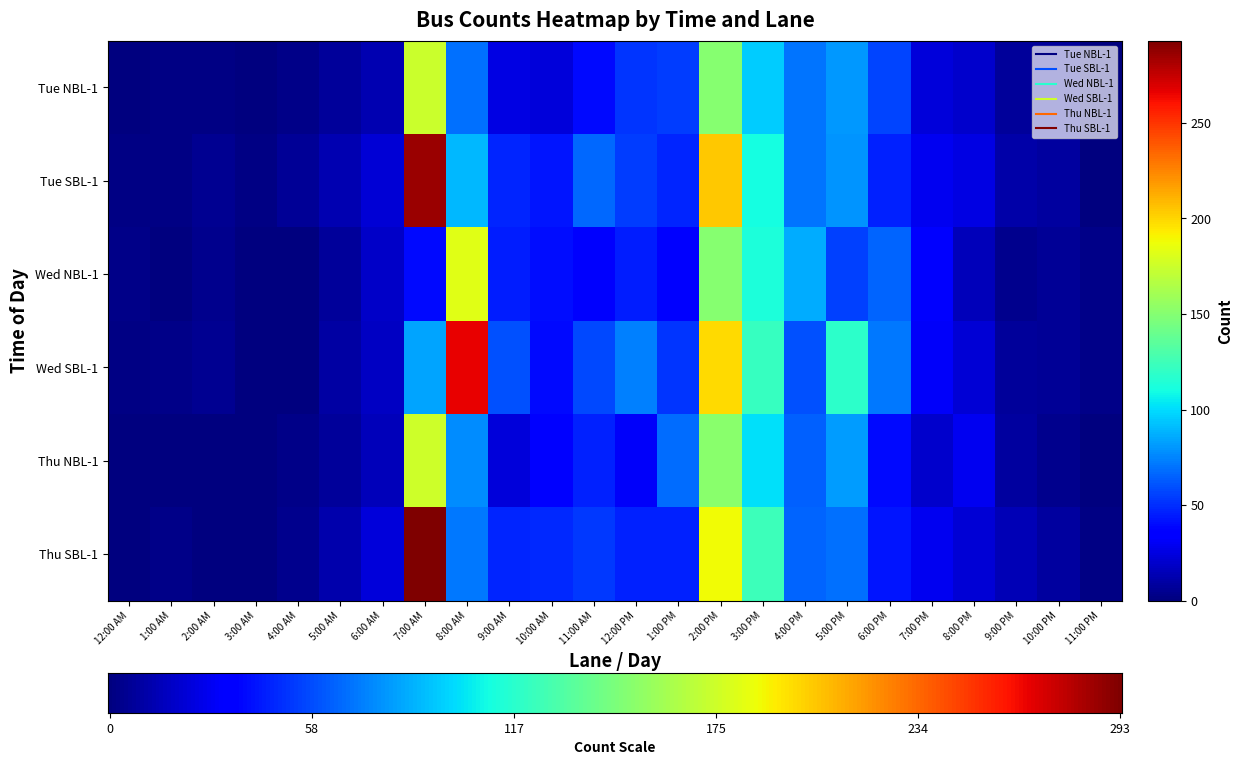

Where does the Tue NBL-1 series first go above 23?

7:00 AM